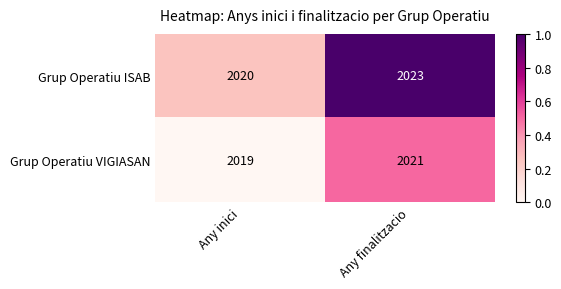

Which series has the widest spread of values?

Grup Operatiu ISAB